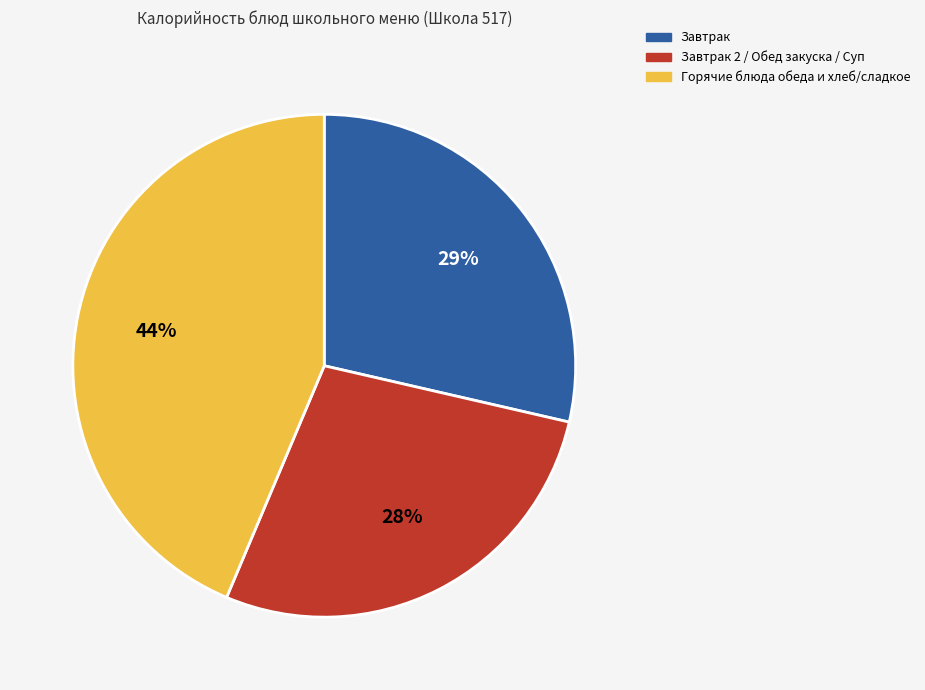

To the nearest percent, what percentage of the pie is Завтрак 2 / Обед закуска / Суп?

28%